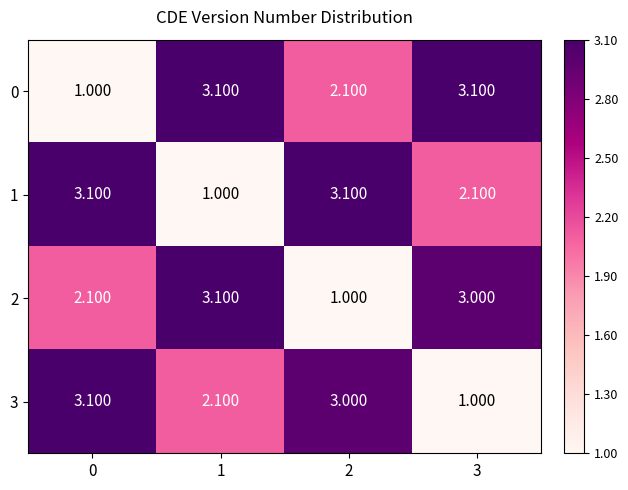

Is the value of 1 at 3 greater than the value of 0 at 1?

No